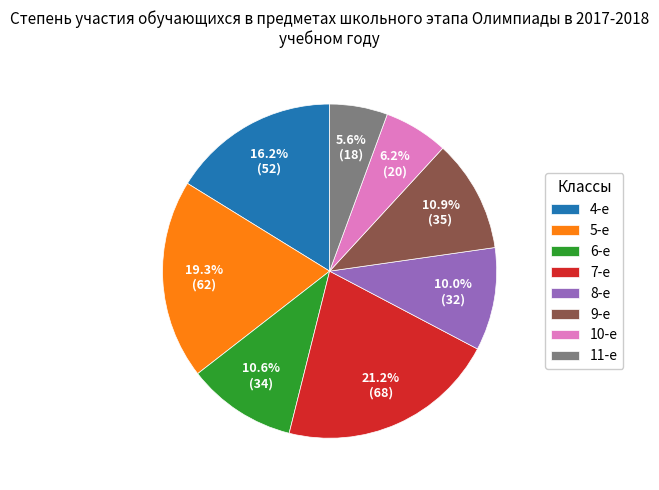

To the nearest percent, what is the difference between the largest and smallest slice percentages?

16%